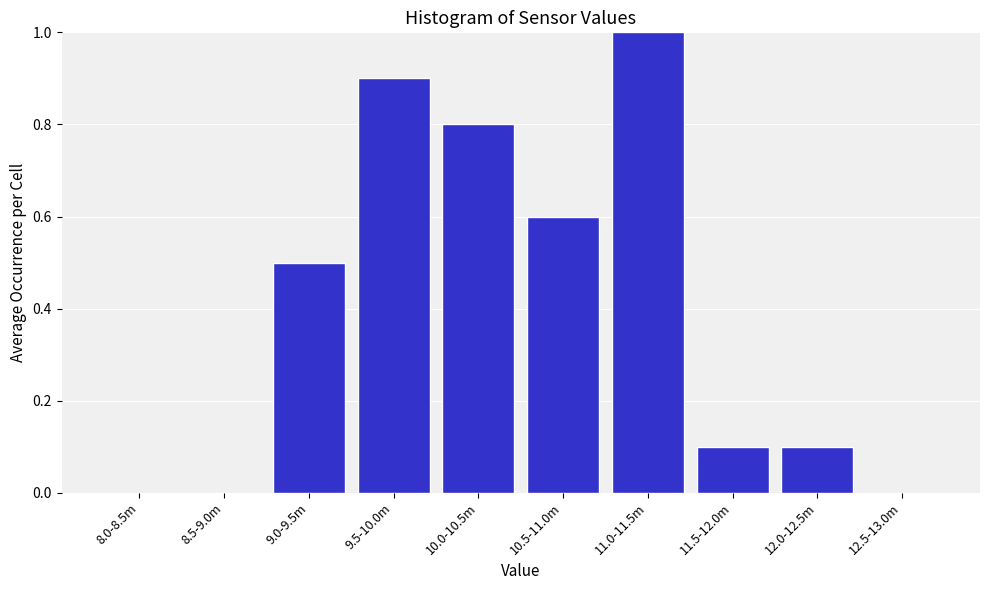

Reading right to left, transcribe all the data shown in this chart.

12.5-13.0m=0.0	12.0-12.5m=0.1	11.5-12.0m=0.1	11.0-11.5m=1.0	10.5-11.0m=0.6	10.0-10.5m=0.8	9.5-10.0m=0.9	9.0-9.5m=0.5	8.5-9.0m=0.0	8.0-8.5m=0.0